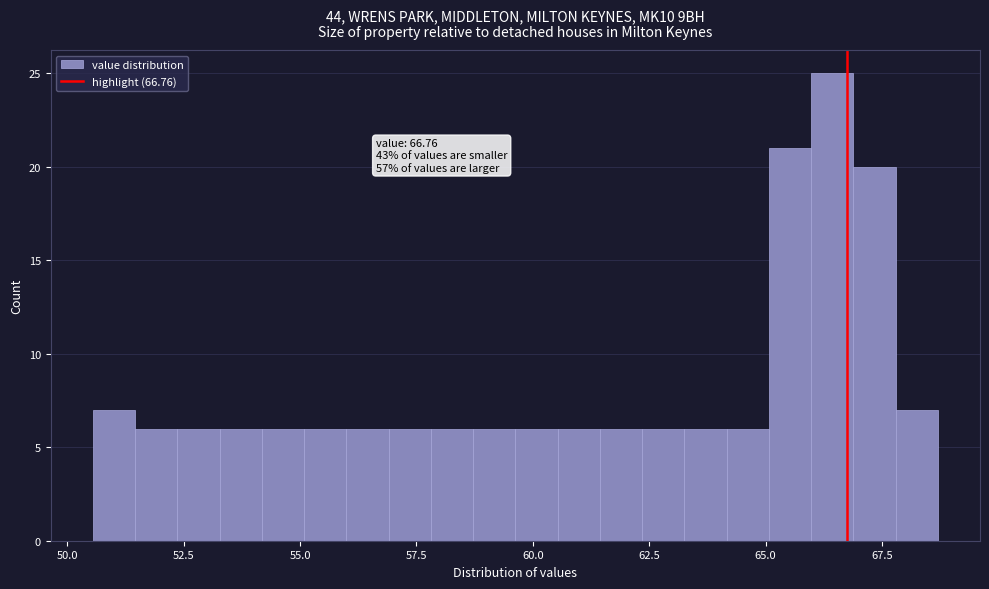

Read against the x-axis, roughly where is the centre of the tallest bar?

66.5